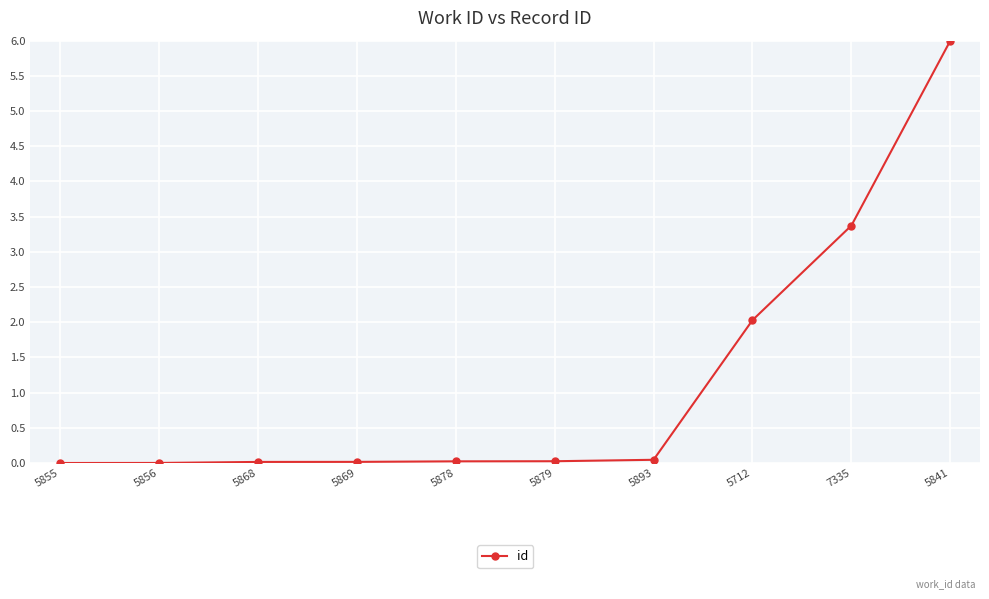

How many lines are shown in the chart?

1